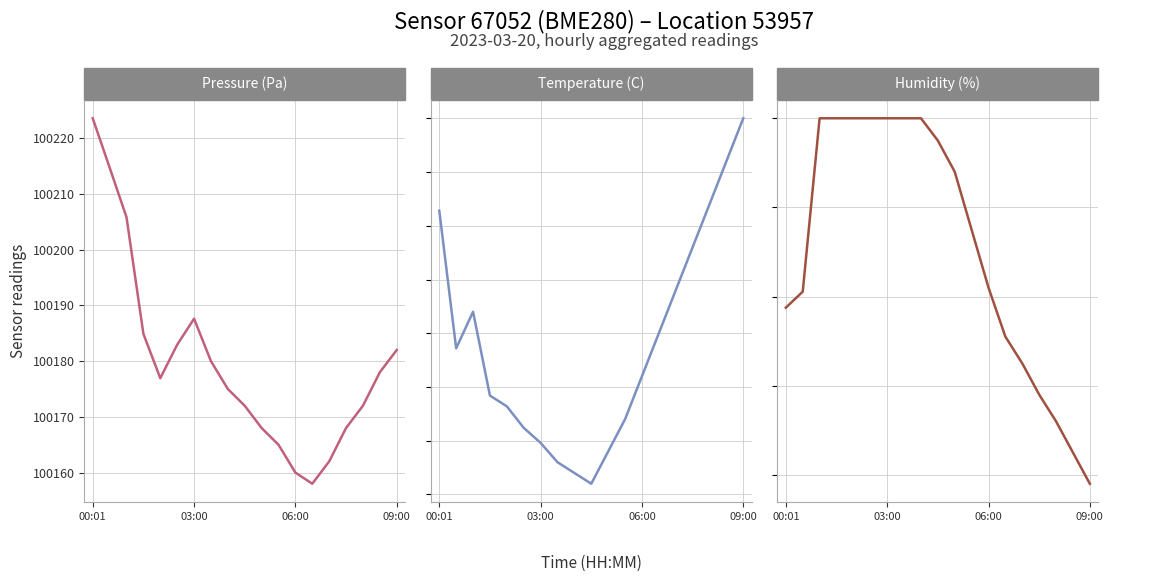

At which category does the chart reach its minimum across all series?

9